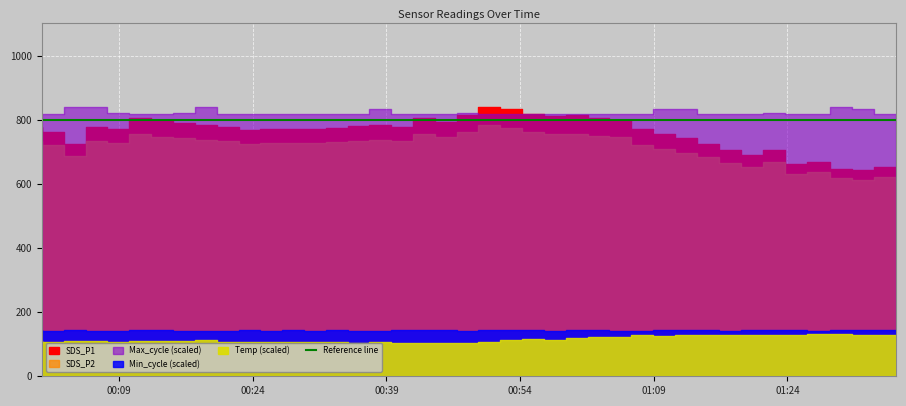

Which category has the highest value across all series?

2022/11/13 00:07:41